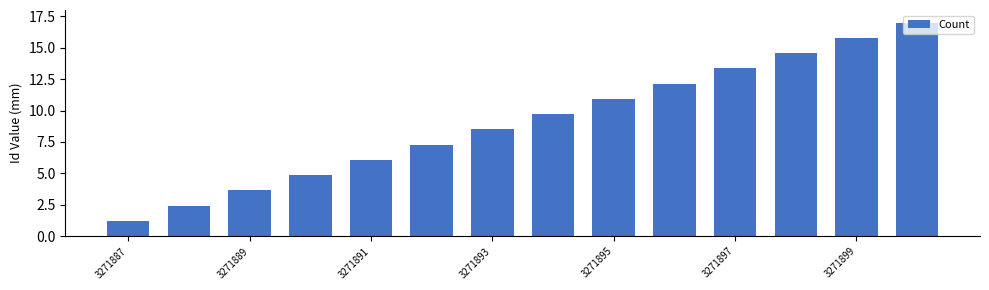

What is the smallest value displayed?

1.2